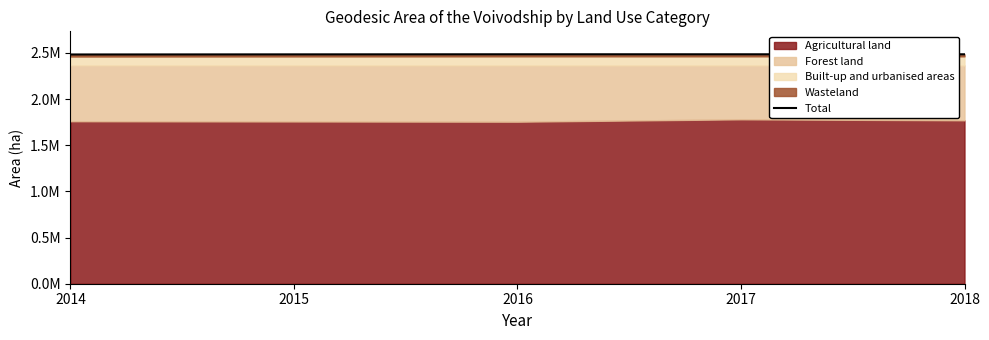

Rank the categories by value from highest to lowest.

2016, 2018, 2017, 2015, 2014